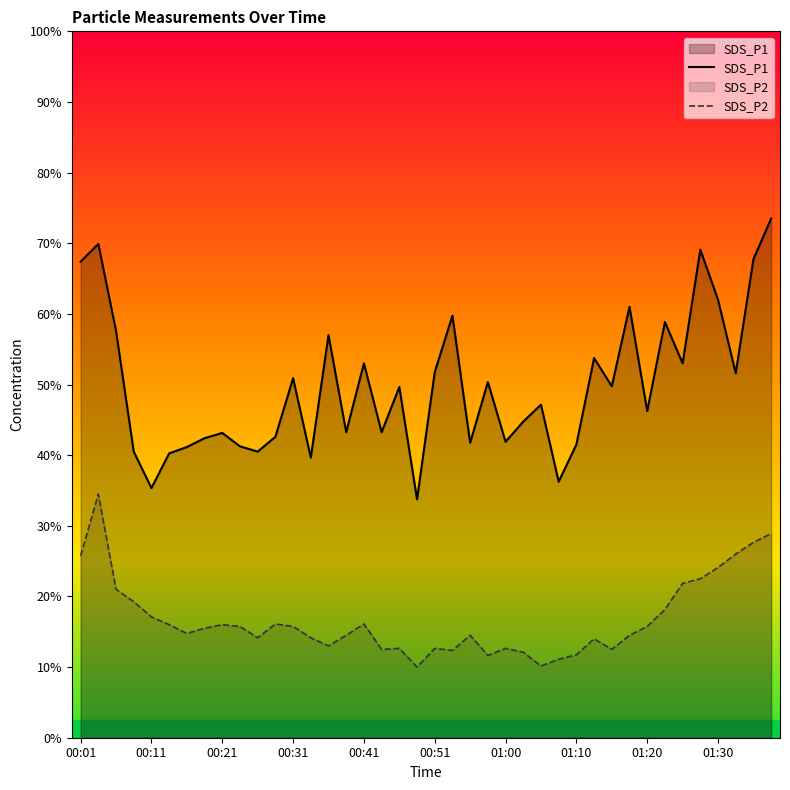

Does the chart display data point markers on the line(s)?

No